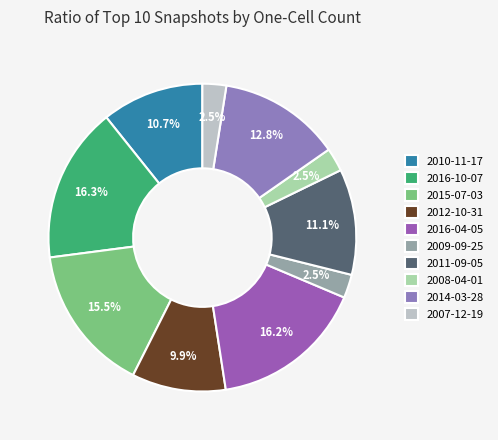

How many slices are in this pie chart?

10